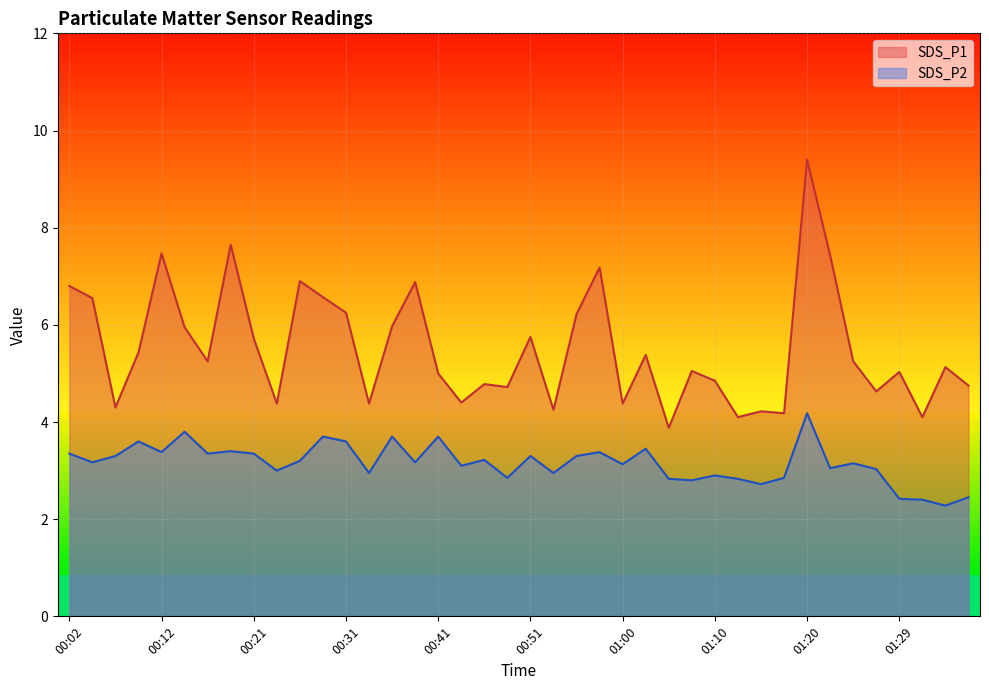

Reading right to left, extract all data points from this chart.

SDS_P1: 01:37=4.8	01:34=5.1	01:32=4.1	01:29=5.0	01:27=4.6	01:25=5.2	01:22=7.4	01:20=9.4	01:17=4.2	01:15=4.2	01:12=4.1	01:10=4.8	01:08=5.0	01:05=3.9	01:03=5.4	01:00=4.4	00:58=7.2	00:55=6.2	00:53=4.2	00:51=5.8	00:48=4.7	00:46=4.8	00:43=4.4	00:41=5.0	00:38=6.9	00:36=6.0	00:33=4.4	00:31=6.2	00:29=6.6	00:26=6.9	00:24=4.4	00:21=5.7	00:19=7.7	00:16=5.2	00:14=6.0	00:12=7.5	00:09=5.4	00:07=4.3	00:04=6.5	00:02=6.8
SDS_P2: 01:37=2.5	01:34=2.3	01:32=2.4	01:29=2.4	01:27=3.0	01:25=3.1	01:22=3.0	01:20=4.2	01:17=2.9	01:15=2.7	01:12=2.8	01:10=2.9	01:08=2.8	01:05=2.8	01:03=3.5	01:00=3.1	00:58=3.4	00:55=3.3	00:53=3.0	00:51=3.3	00:48=2.9	00:46=3.2	00:43=3.1	00:41=3.7	00:38=3.2	00:36=3.7	00:33=3.0	00:31=3.6	00:29=3.7	00:26=3.2	00:24=3.0	00:21=3.4	00:19=3.4	00:16=3.4	00:14=3.8	00:12=3.4	00:09=3.6	00:07=3.3	00:04=3.2	00:02=3.4